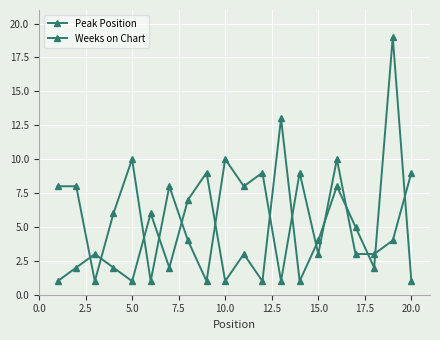

Is this an area chart (filled region under the line)?

No